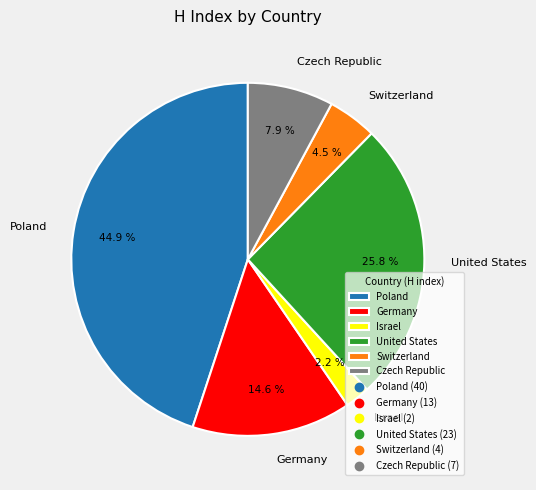

To the nearest percent, what is the combined percentage of Czech Republic and United States?

34%